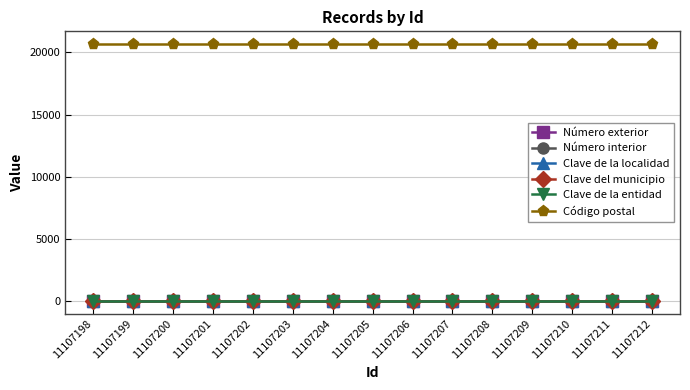

Does the chart have visible grid lines?

Yes